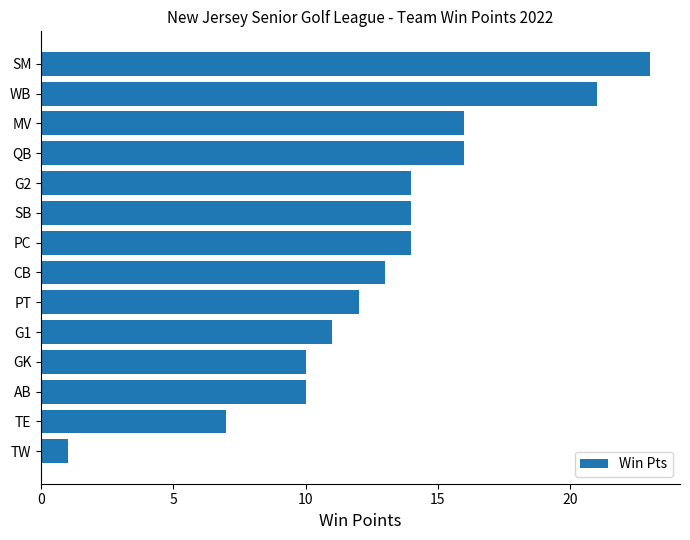

Reading bottom to top, transcribe all the data shown in this chart.

1	7	10	10	11	12	13	14	14	14	16	16	21	23